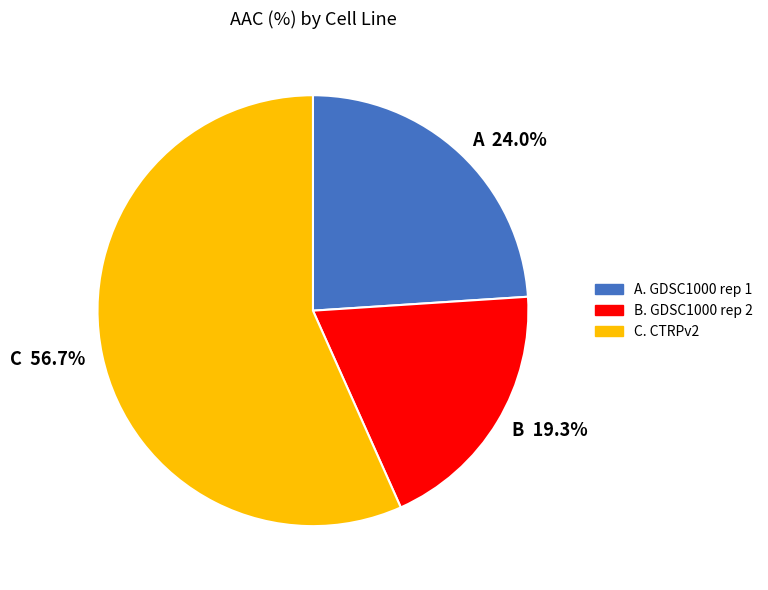

Is there a majority slice in this chart?

Yes